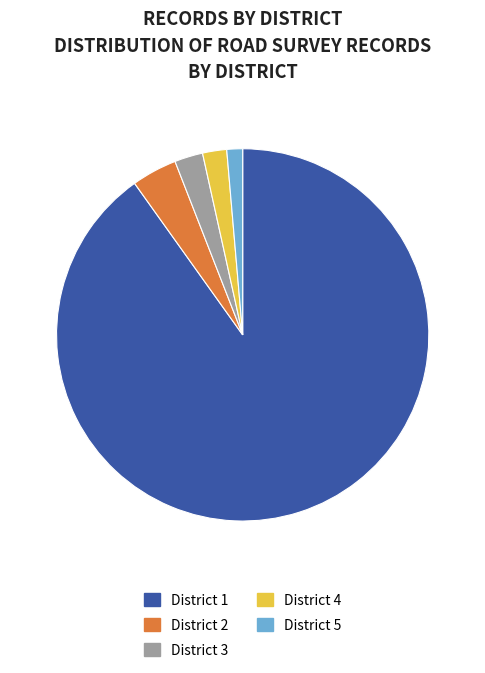

Which slice is the smallest?

District 5